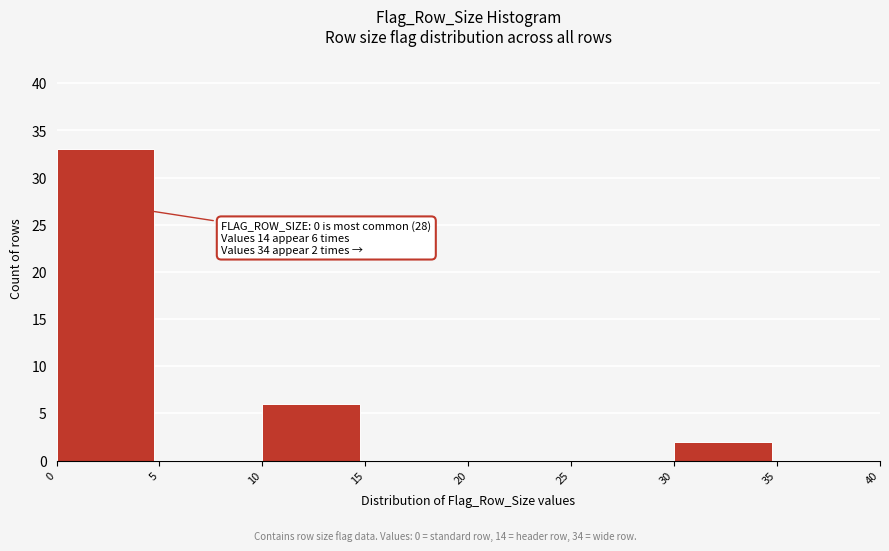

Which range on the x-axis has the tallest bar?

0 to 5